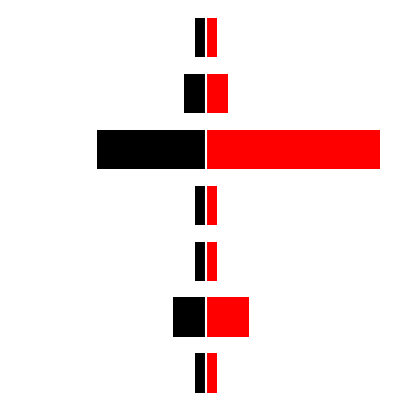

True or false: 左側 (黒) has a value of -1 at 3.

True